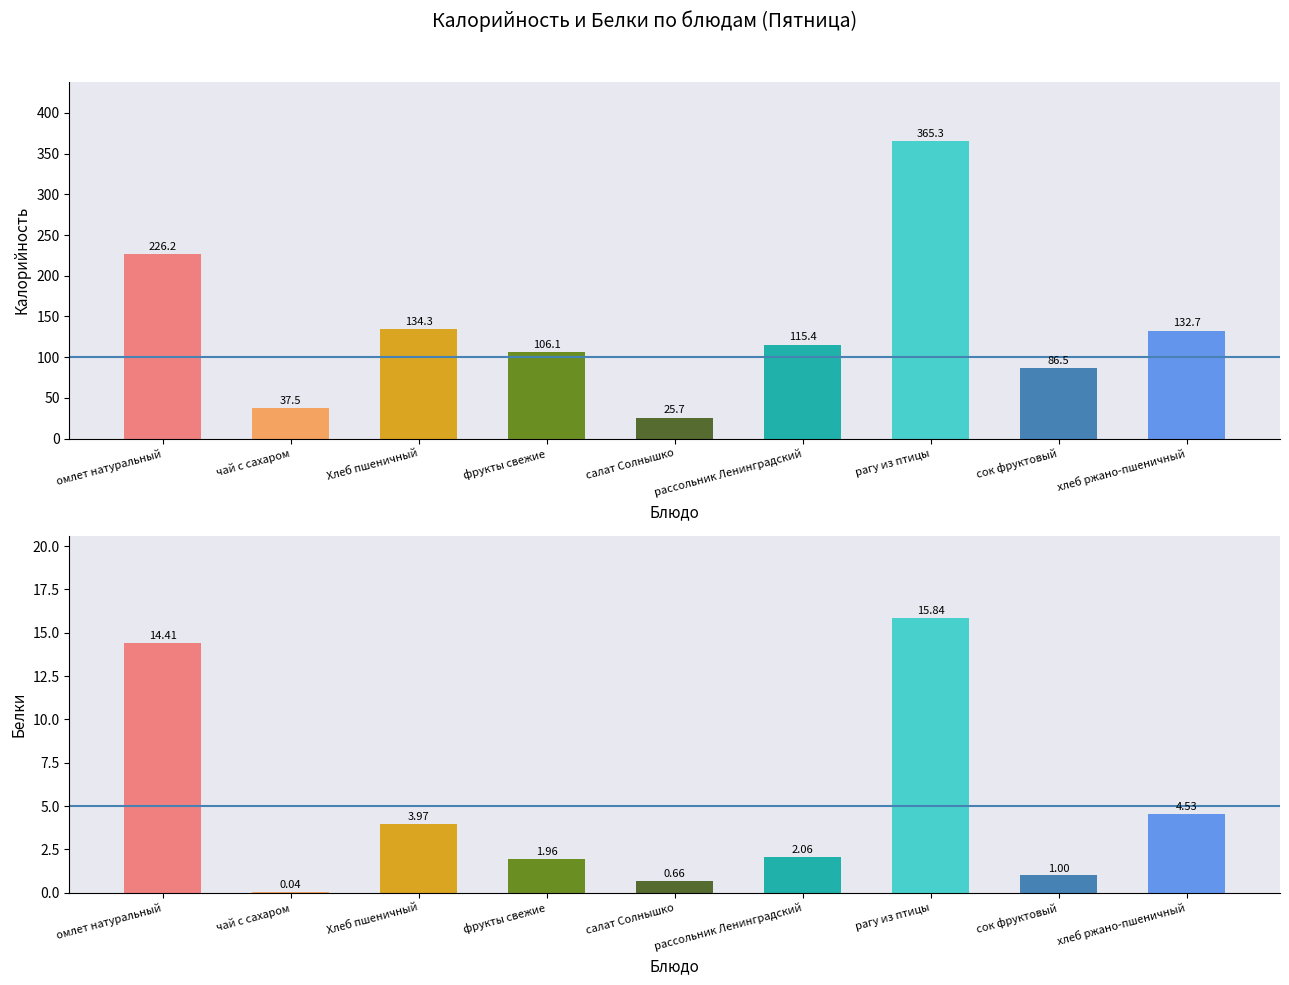

Which category has the highest value in the Белки series?

рагу из птицы